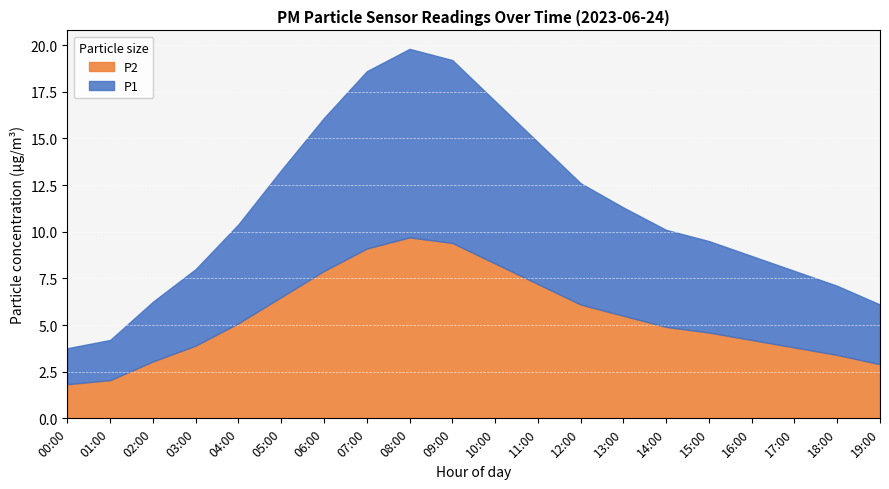

Is it true that P2 equals 8.1 at 15:00?

False